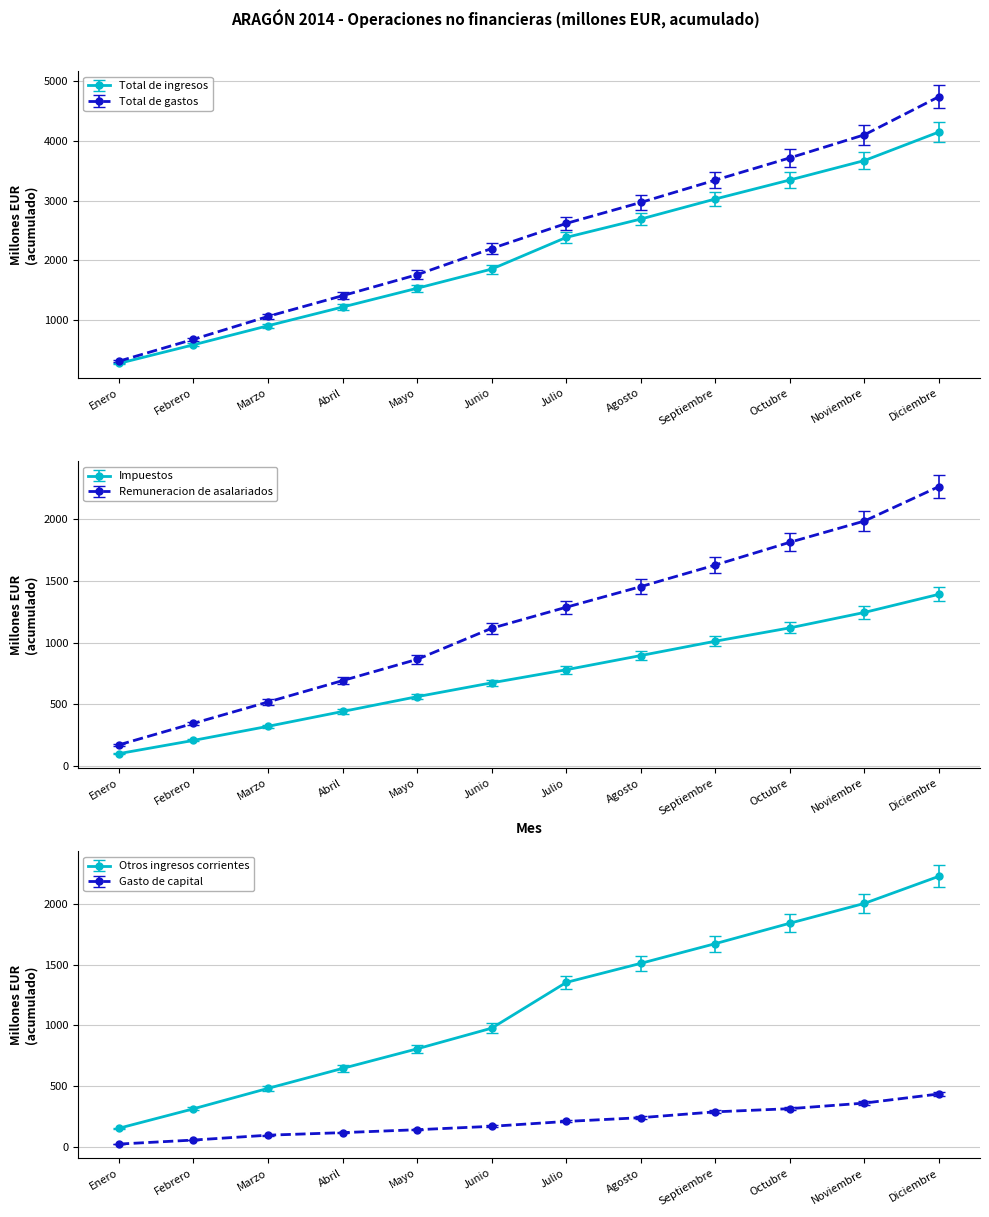

True or false: Total de ingresos and Total de gastos cross at least once.

False